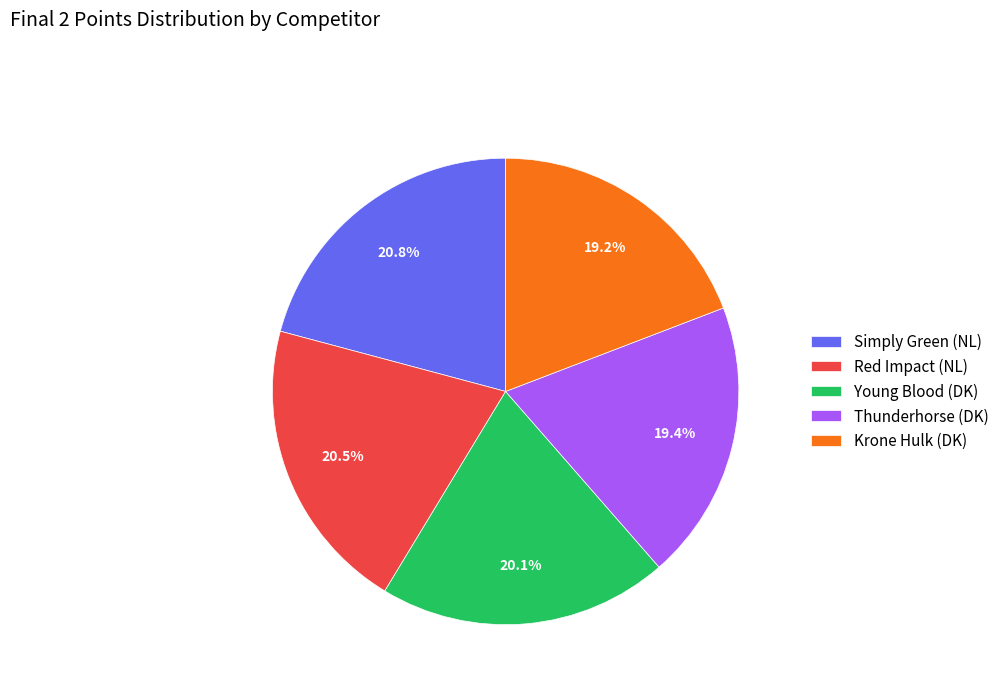

To the nearest percent, what is the difference between the Young Blood (DK) and Simply Green (NL) slice percentages?

1%